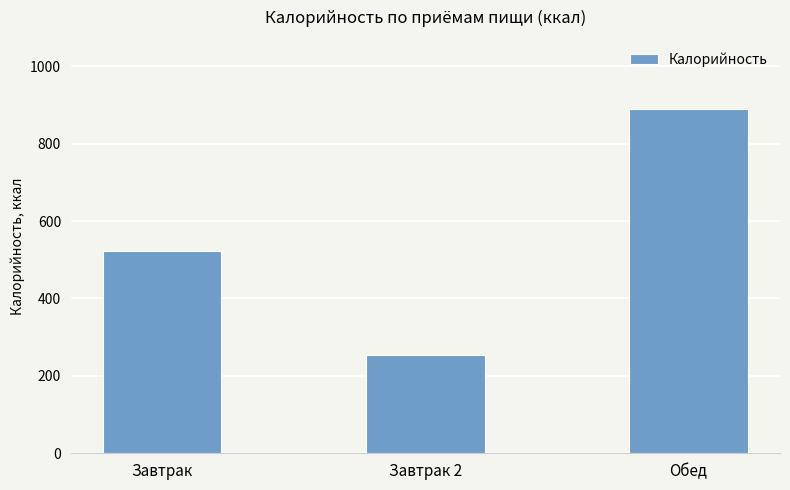

Count the number of categories in the chart.

3